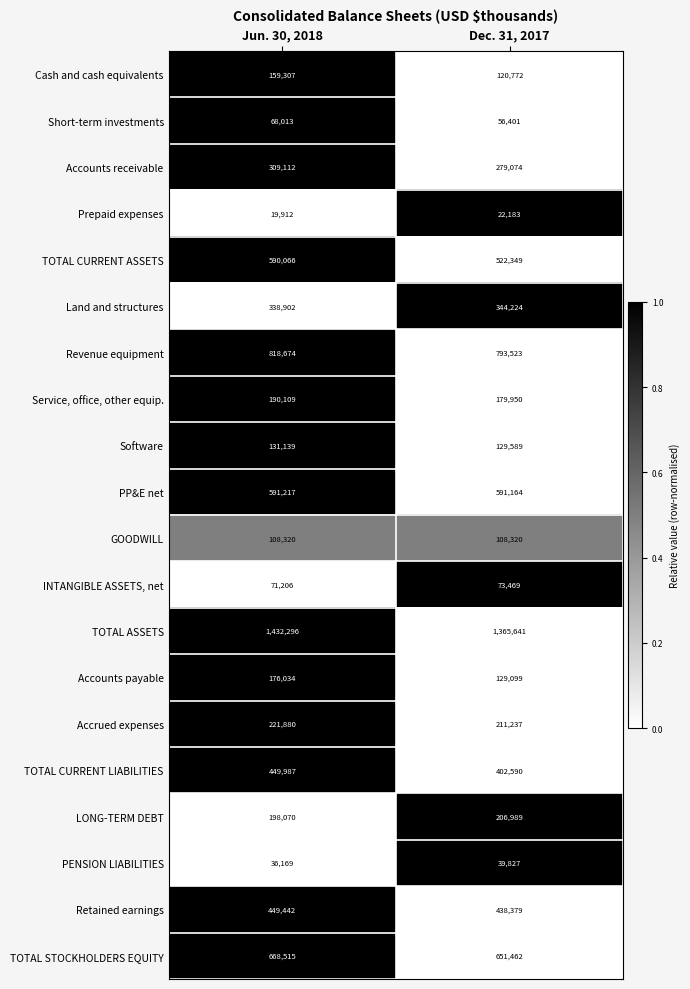

Read the Accrued expenses value at Dec. 31, 2017.

211237